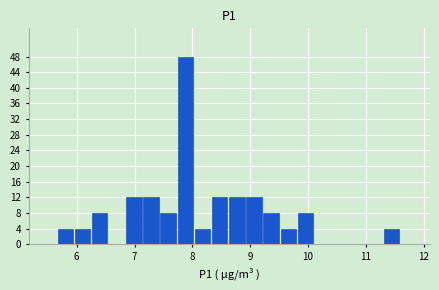

Around what value on the x-axis is the tallest bar? Give the approximate position of its centre, as read against the axis.

7.9